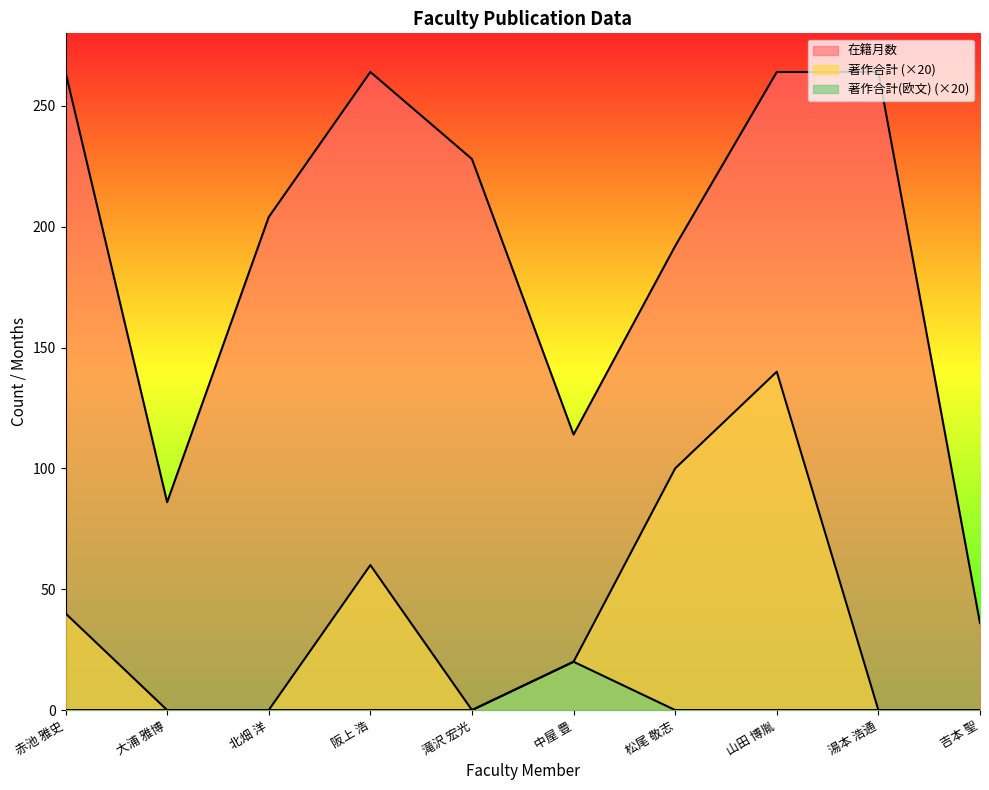

Where is 著作合計 nearest to the value 70?

阪上 浩